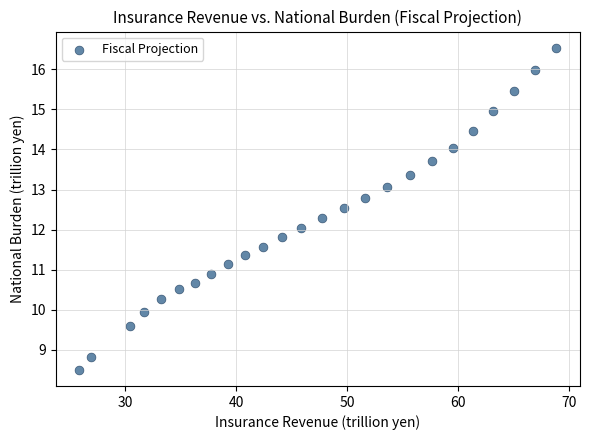

What is the range of X values (max minus min)?

42.9